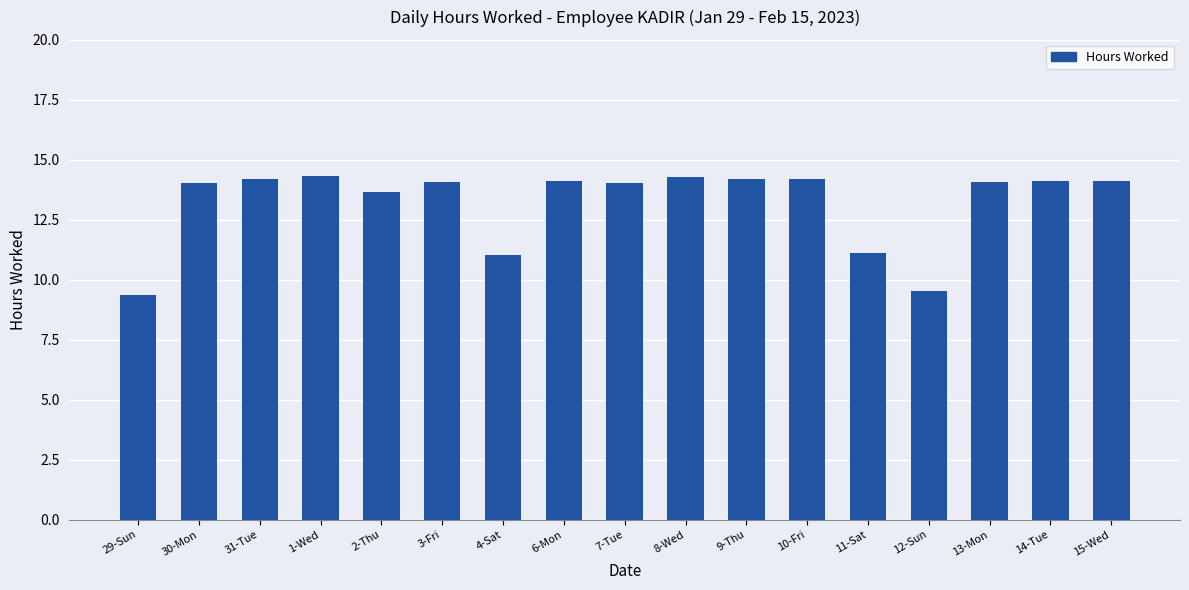

Count the number of data series in this chart.

1